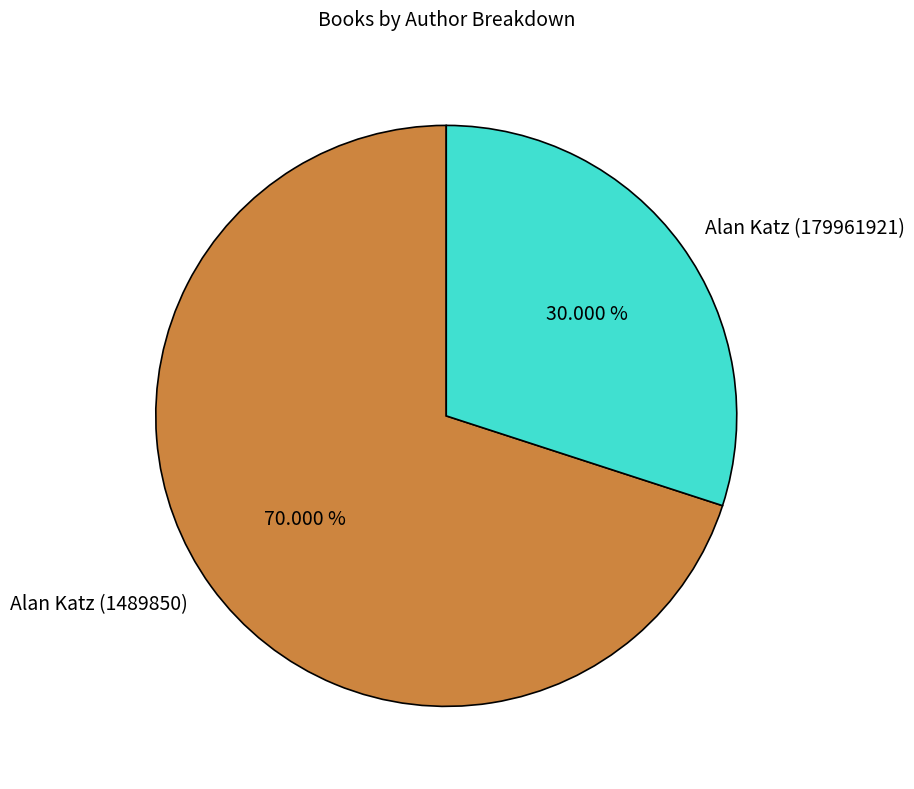

To the nearest percent, what percentage of the pie is Alan Katz (1489850)?

70%